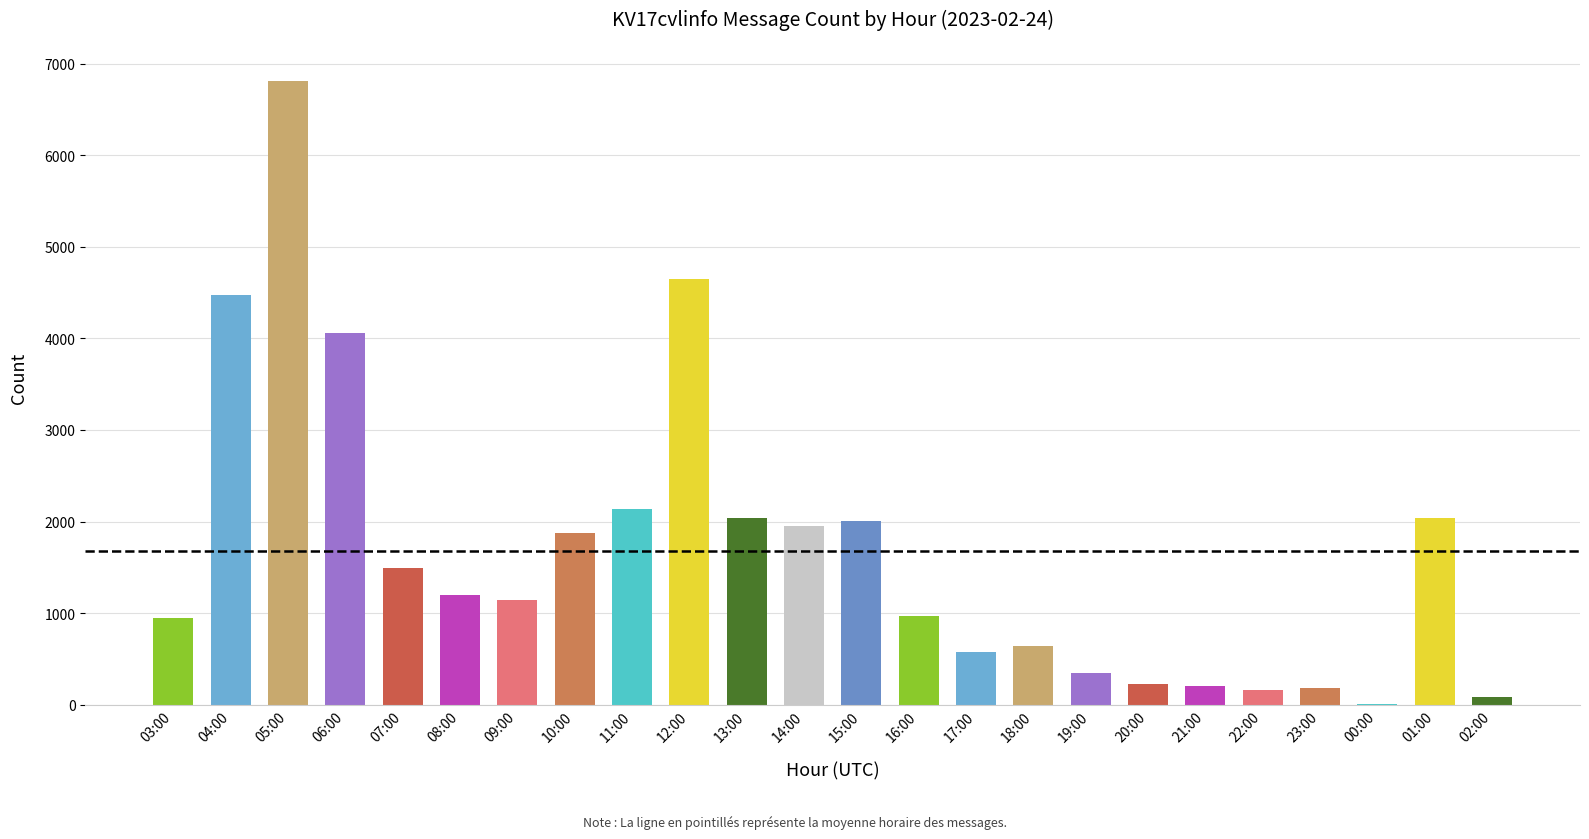

Are the bars grouped side by side (vs. stacked)?

No